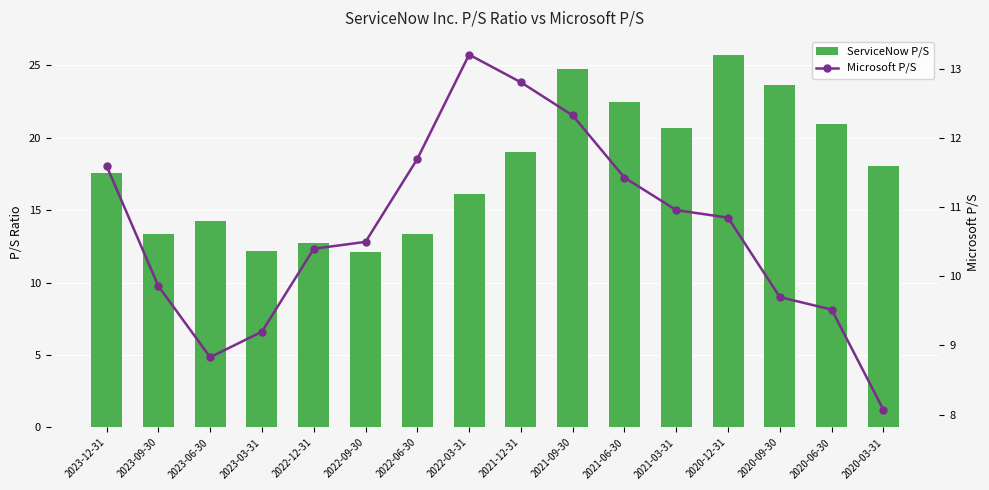

Is the value of Microsoft P/S at 2023-03-31 greater than the value of ServiceNow P/S at 2020-12-31?

No